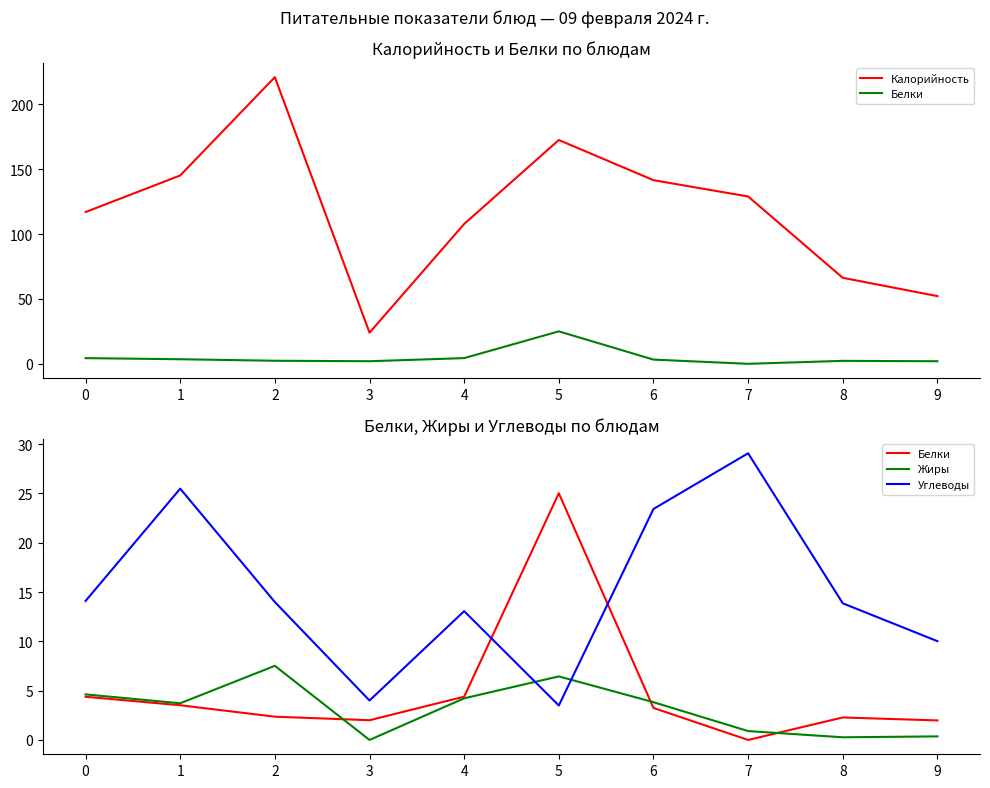

At which category is the sum across all series the highest?

2